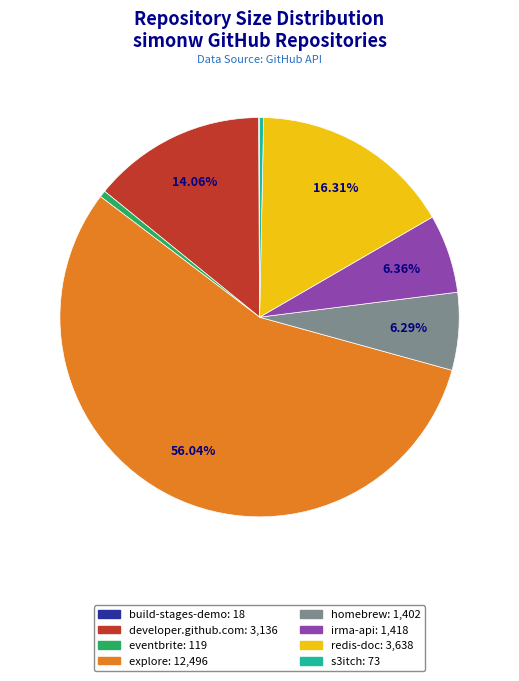

What percentage is NOT represented by homebrew?

93.7%